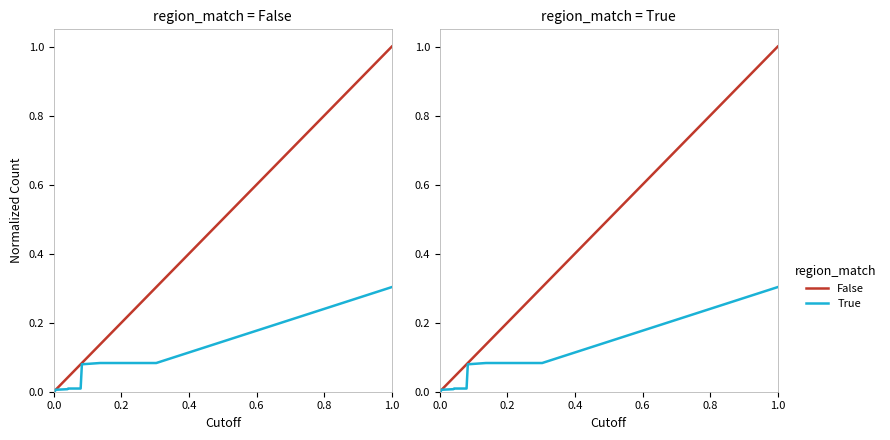

Which series changed the most between 0.2 and 10?

False